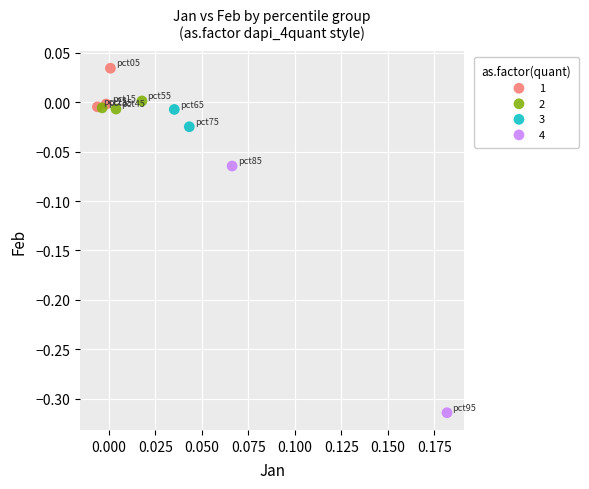

Which series contains the highest Y value?

1